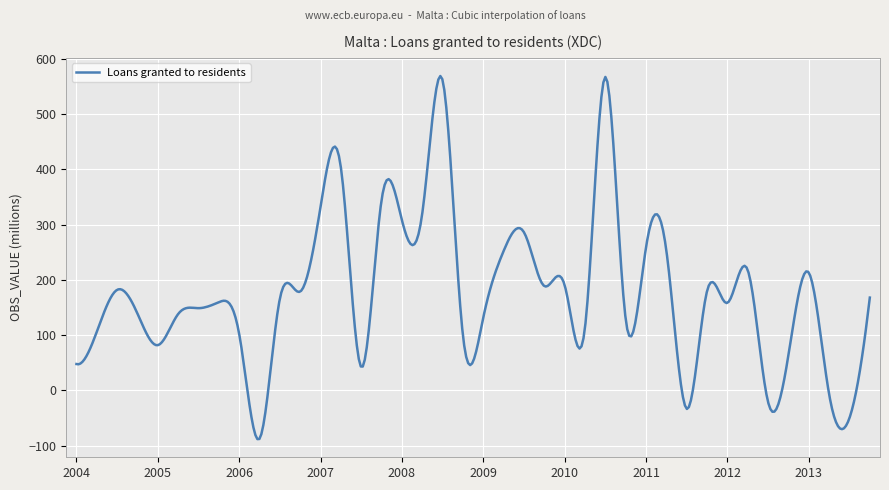

What is the maximum value shown in the chart?

568.9